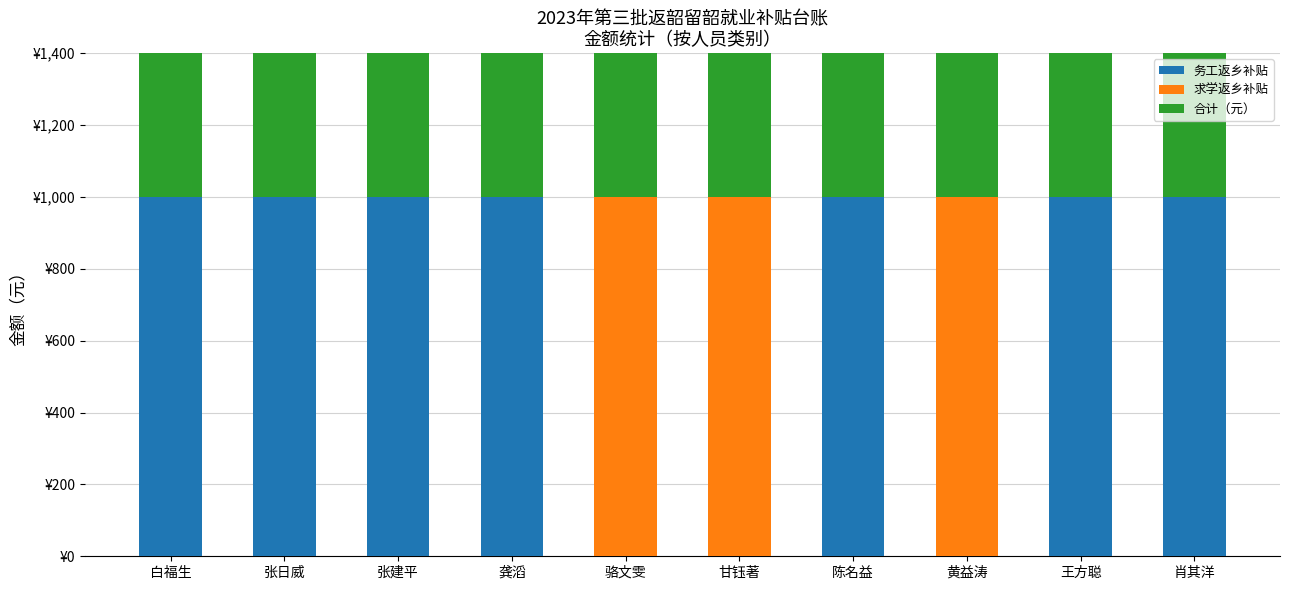

At how many categories does at least one series exceed 913?

10